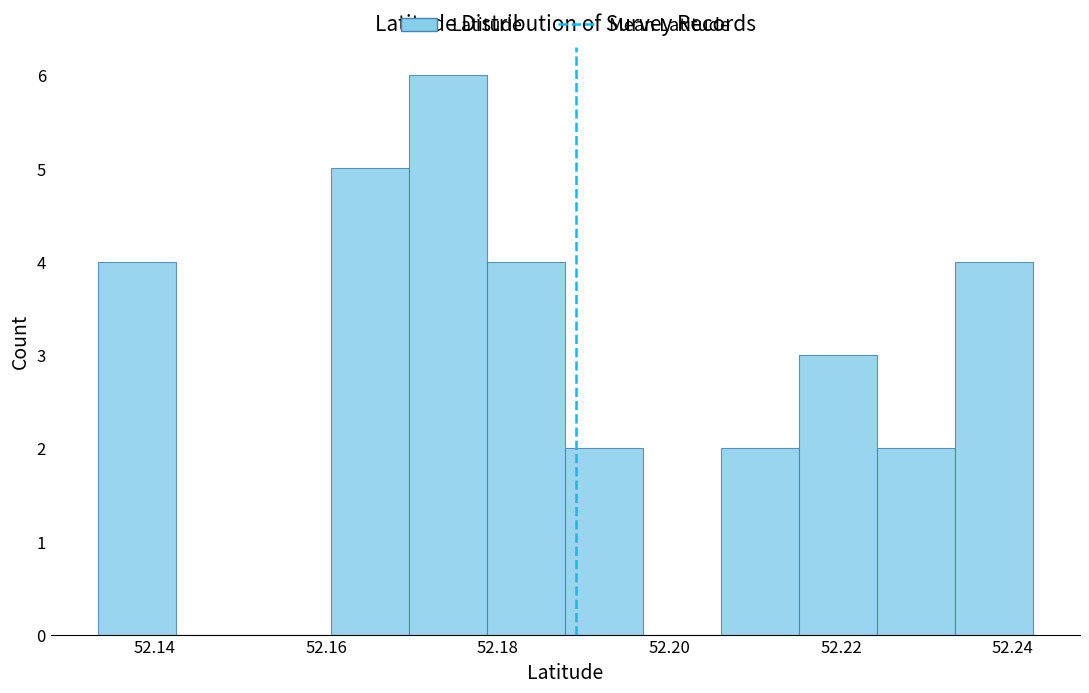

Over which range of the x-axis is the bar tallest?

52.170 to 52.178